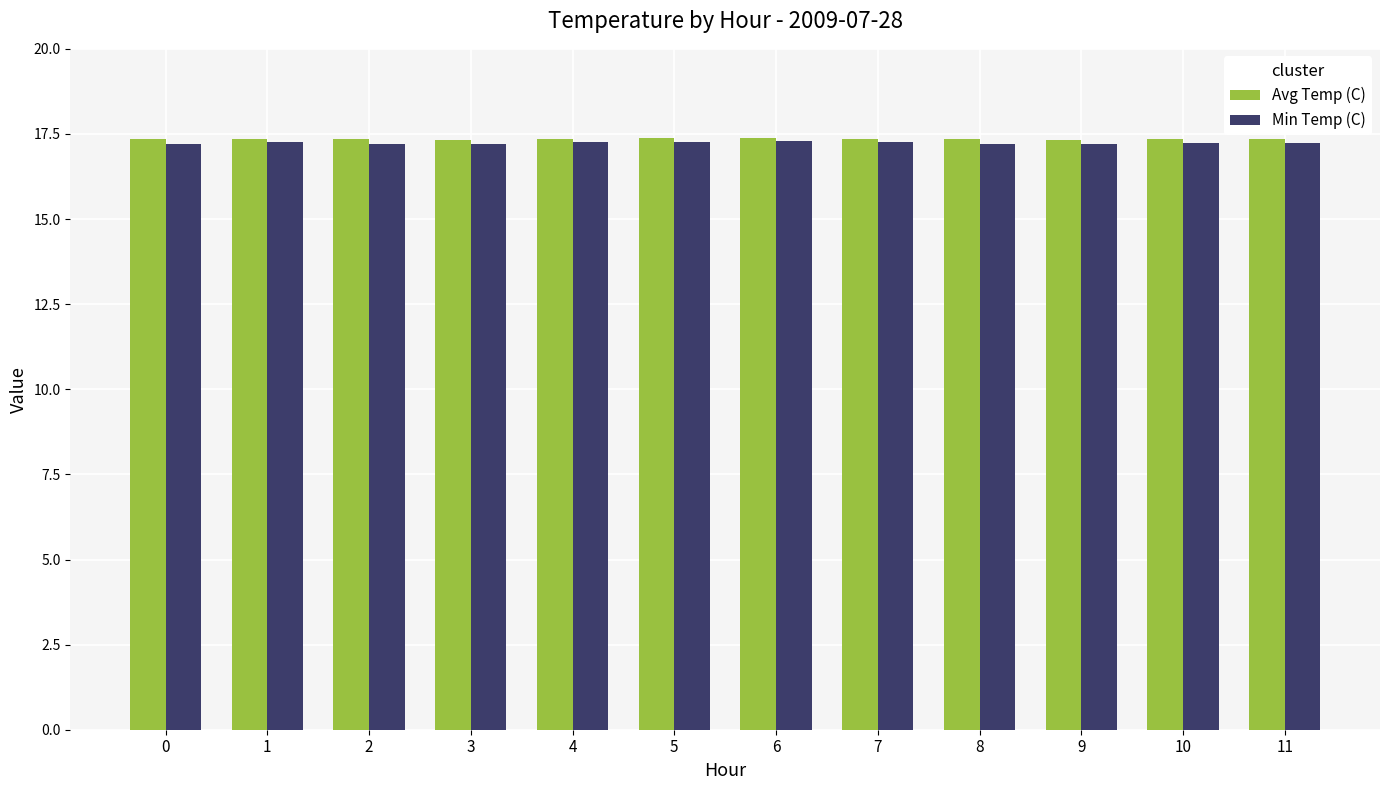

What is the average value of the Avg Temp (C) series?

17.4